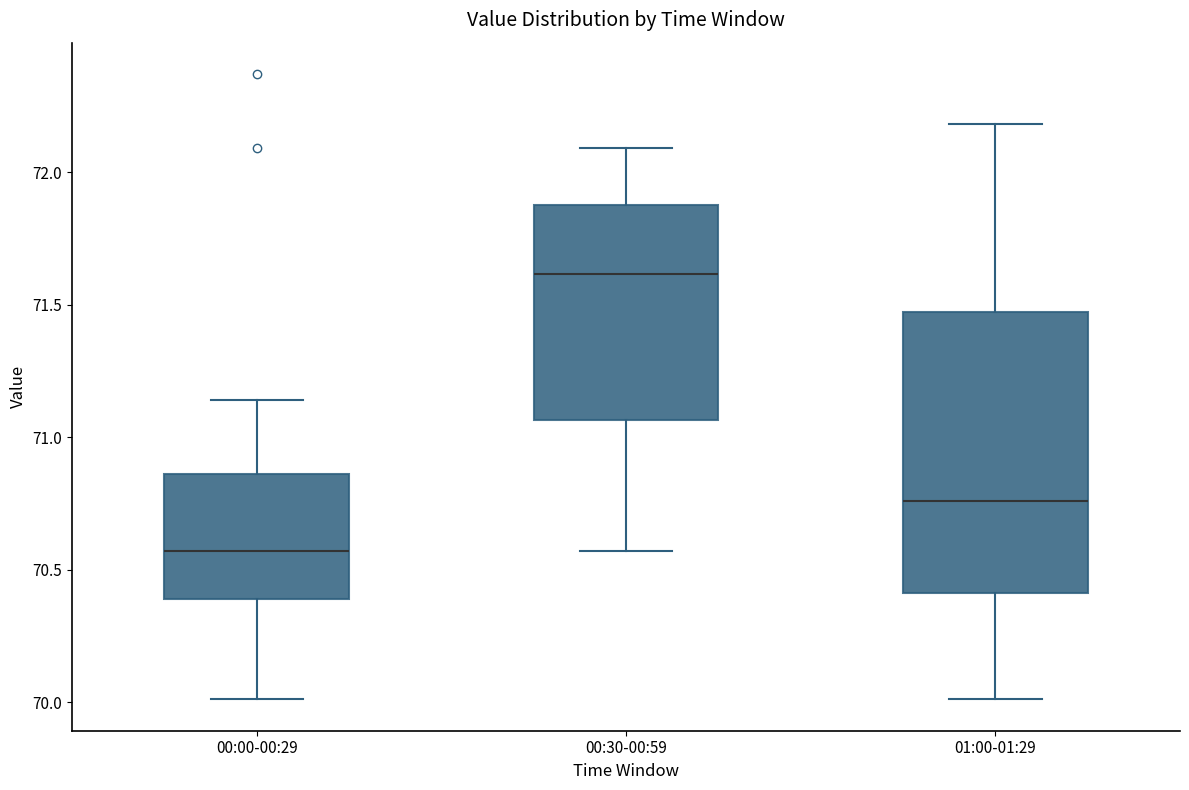

Reading left to right, read every box against the y-axis: the position of its median line, the range the box covers, and the ends of its whiskers. The values are not printed on the chart, so give them approximately, as read against the axis.

00:00-00:29: median 70.55, box 70.40 to 70.85, whiskers 70.00 to 71.15
00:30-00:59: median 71.60, box 71.05 to 71.90, whiskers 70.55 to 72.10
01:00-01:29: median 70.75, box 70.40 to 71.45, whiskers 70.00 to 72.20